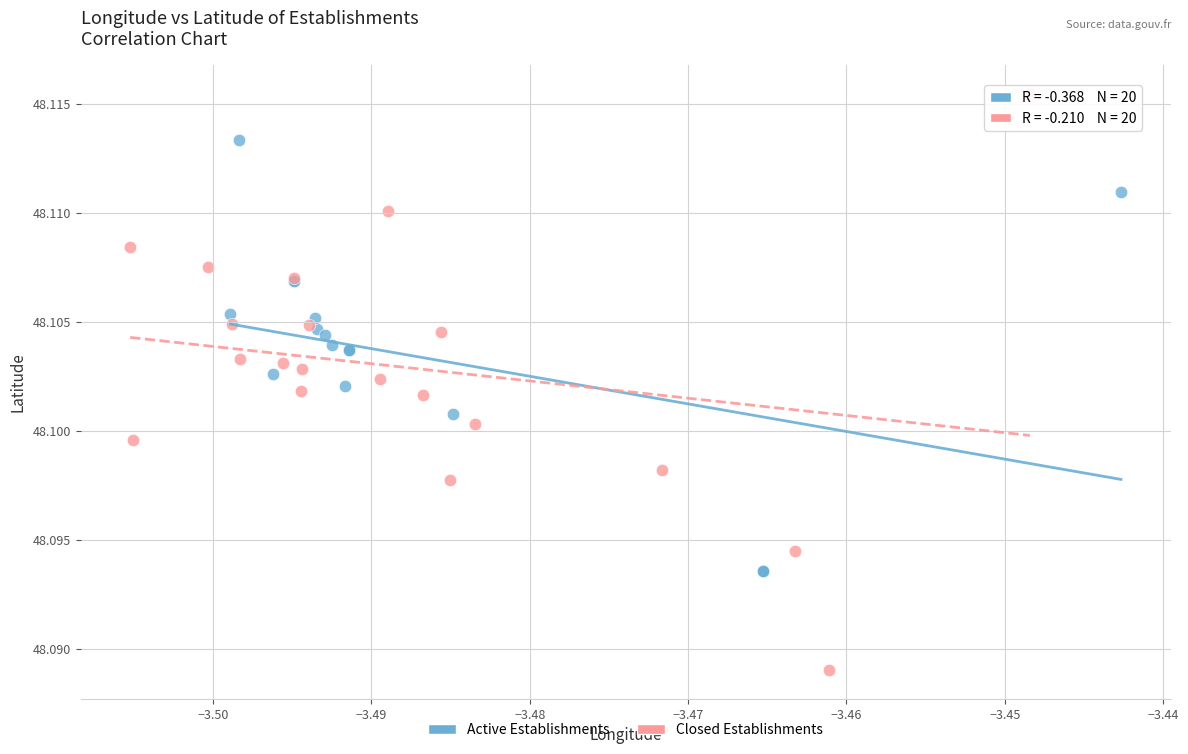

Which series reaches the maximum Y coordinate?

Closed Establishments